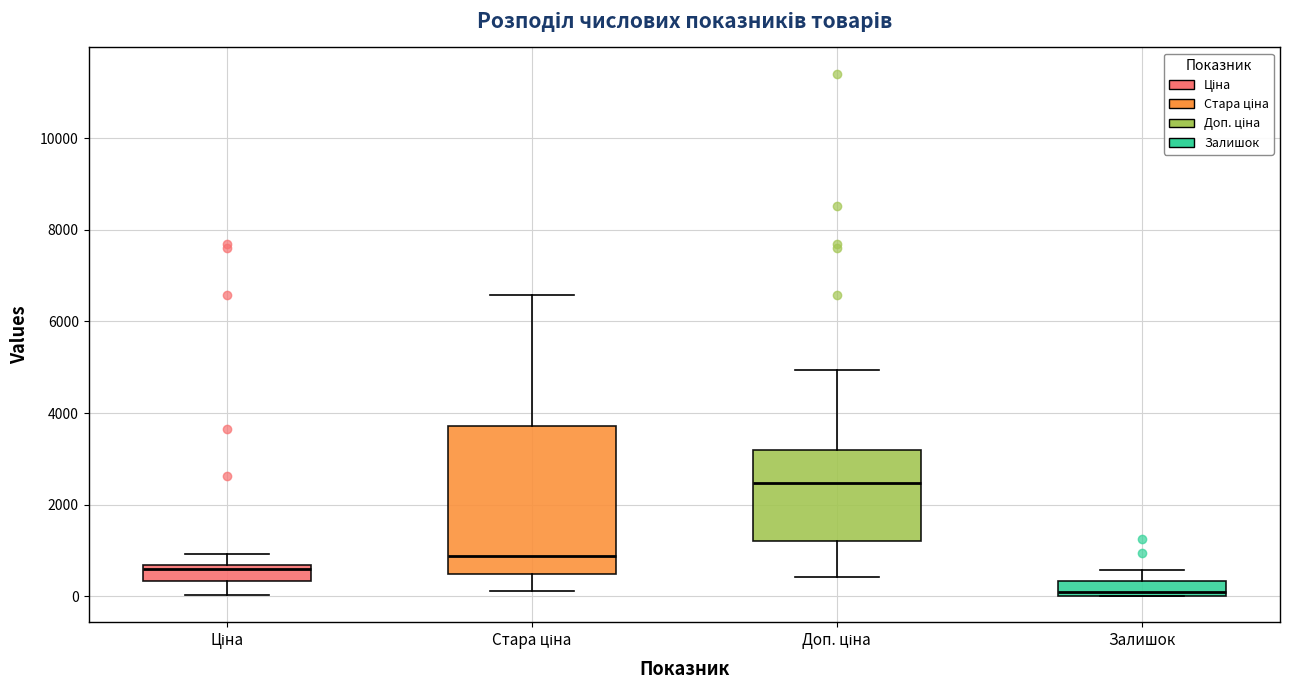

Comparing the boxes themselves (not the whiskers), which one is the tallest?

Стара ціна